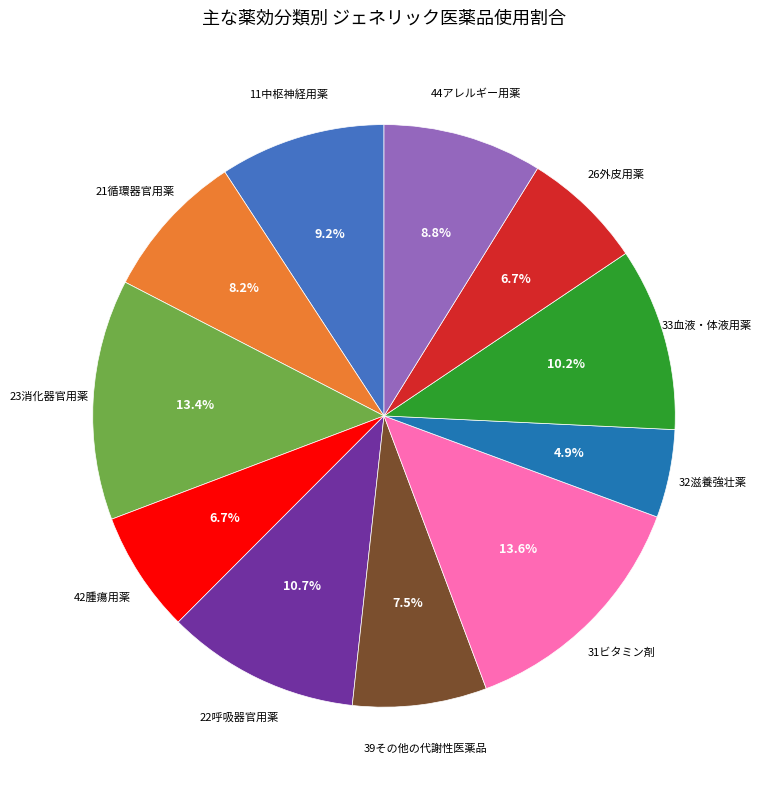

Does any single category account for the majority?

No